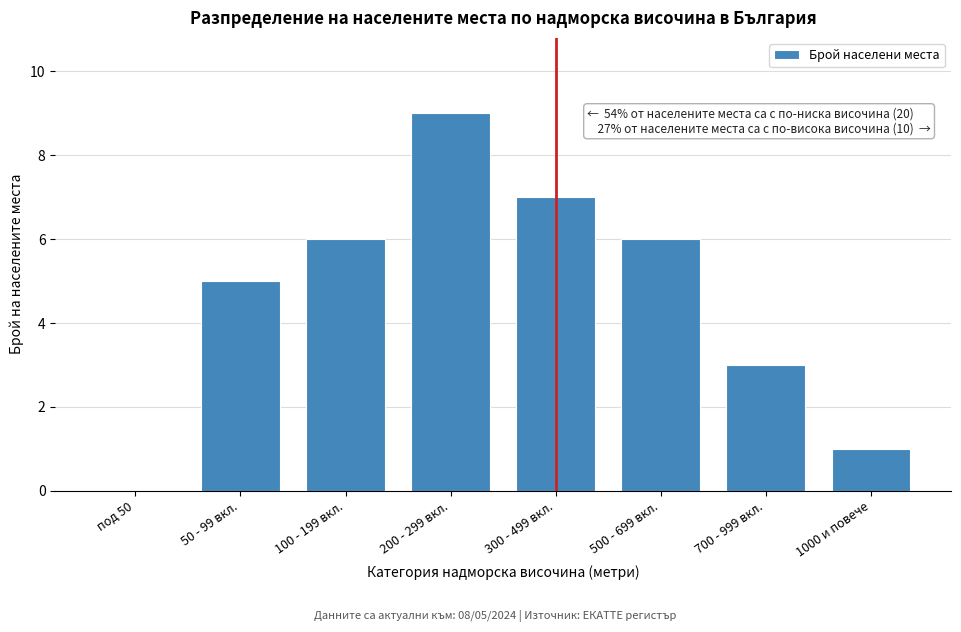

Reading right to left, what are all the values shown in this chart?

1000 и повече=1	700 - 999 вкл.=3	500 - 699 вкл.=6	300 - 499 вкл.=7	200 - 299 вкл.=9	100 - 199 вкл.=6	50 - 99 вкл.=5	под 50=0